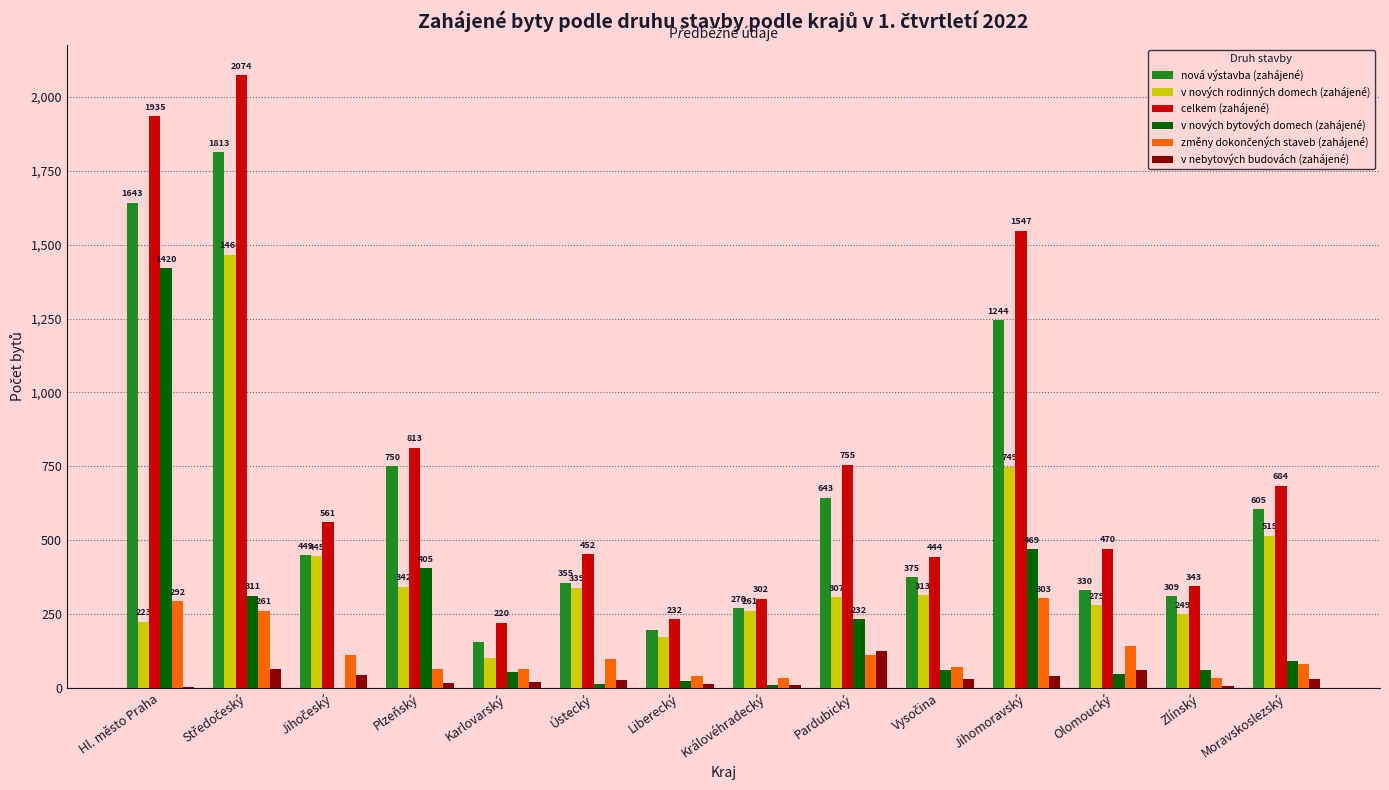

Between Hl. město Praha and Plzeňský, which series saw the biggest shift?

celkem (zahájené)